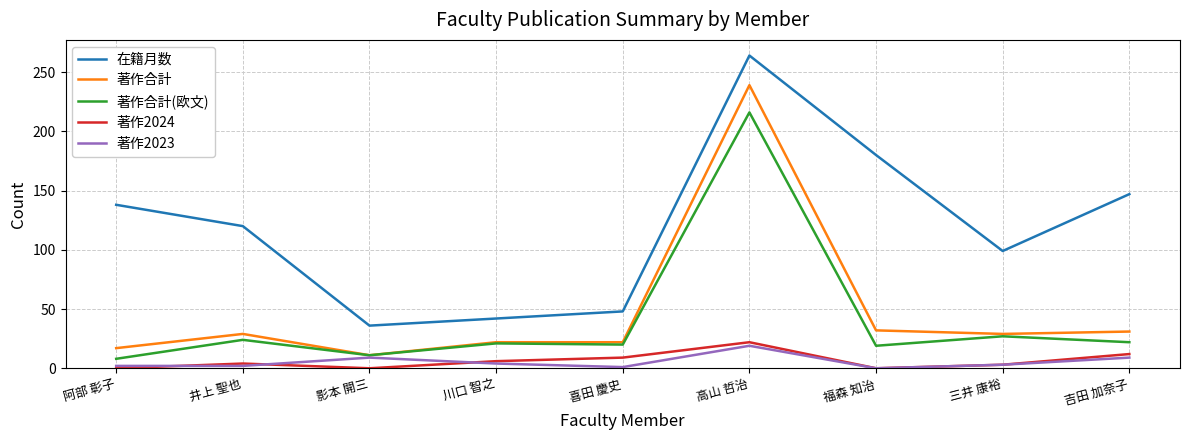

What is the difference between the highest and lowest values at 吉田 加奈子?

138